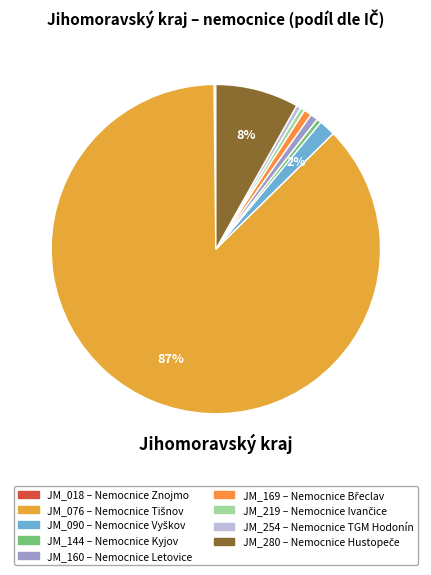

To the nearest percent, what is the average slice percentage?

11%